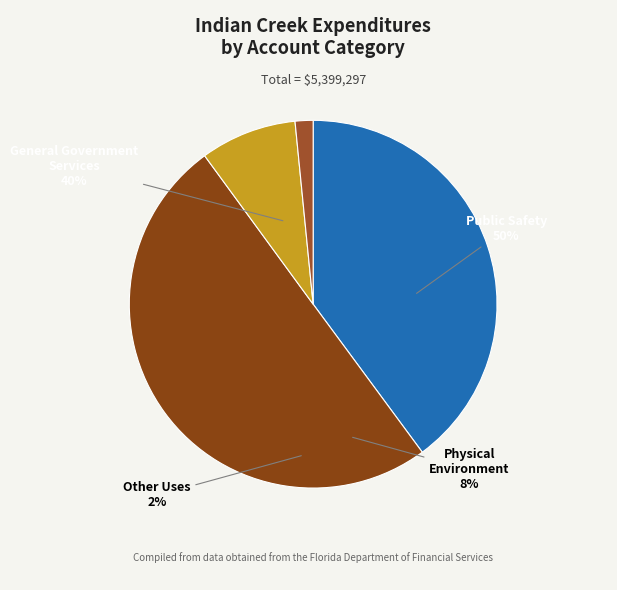

What is the change in value from Public Safety to Physical Environment?

-2245729